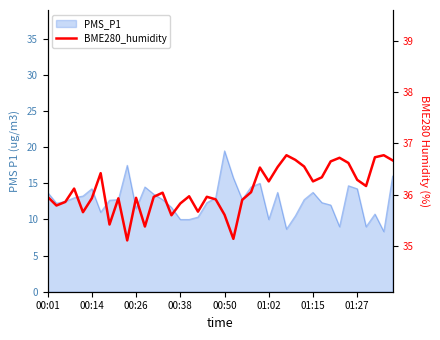

Approximately how many times larger is the value at 21 compared to 18?

1.0